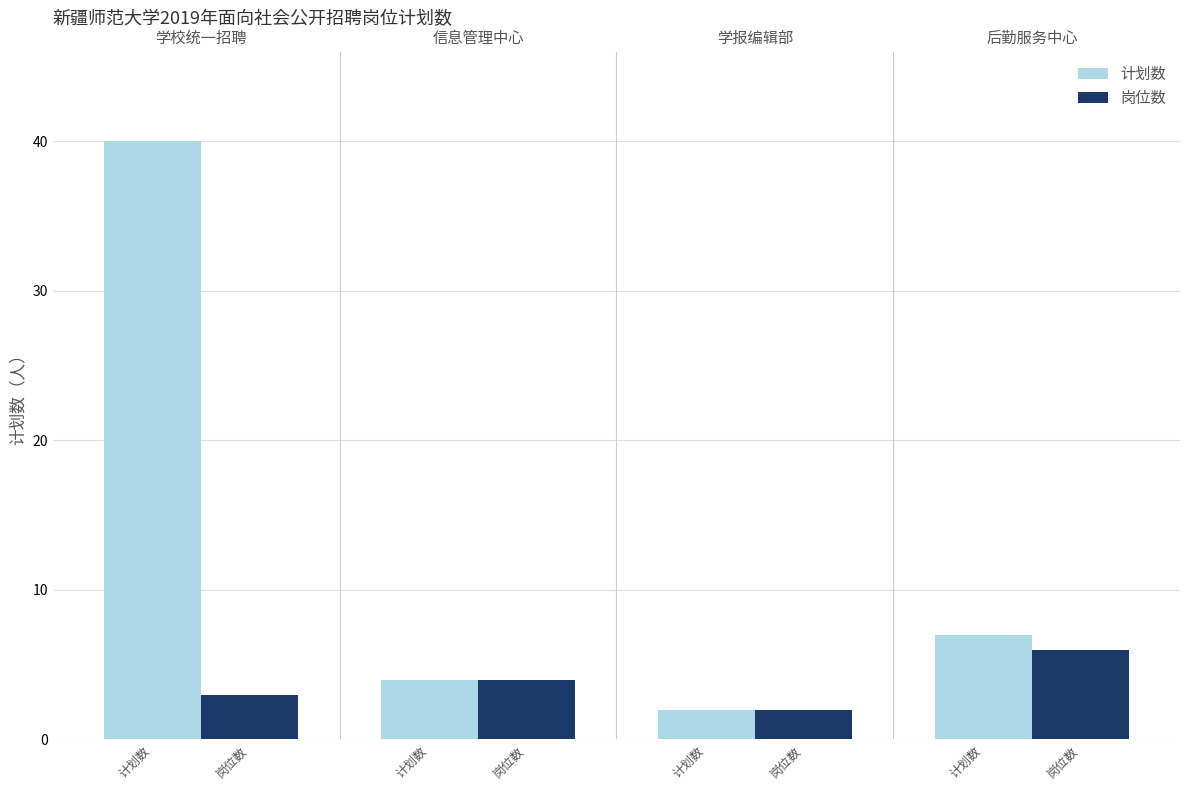

Reading left to right, what are all the values shown in this chart?

计划数: 学校统一招聘=40	信息管理中心=4	学报编辑部=2	后勤服务中心=7
岗位数: 学校统一招聘=3	信息管理中心=4	学报编辑部=2	后勤服务中心=6